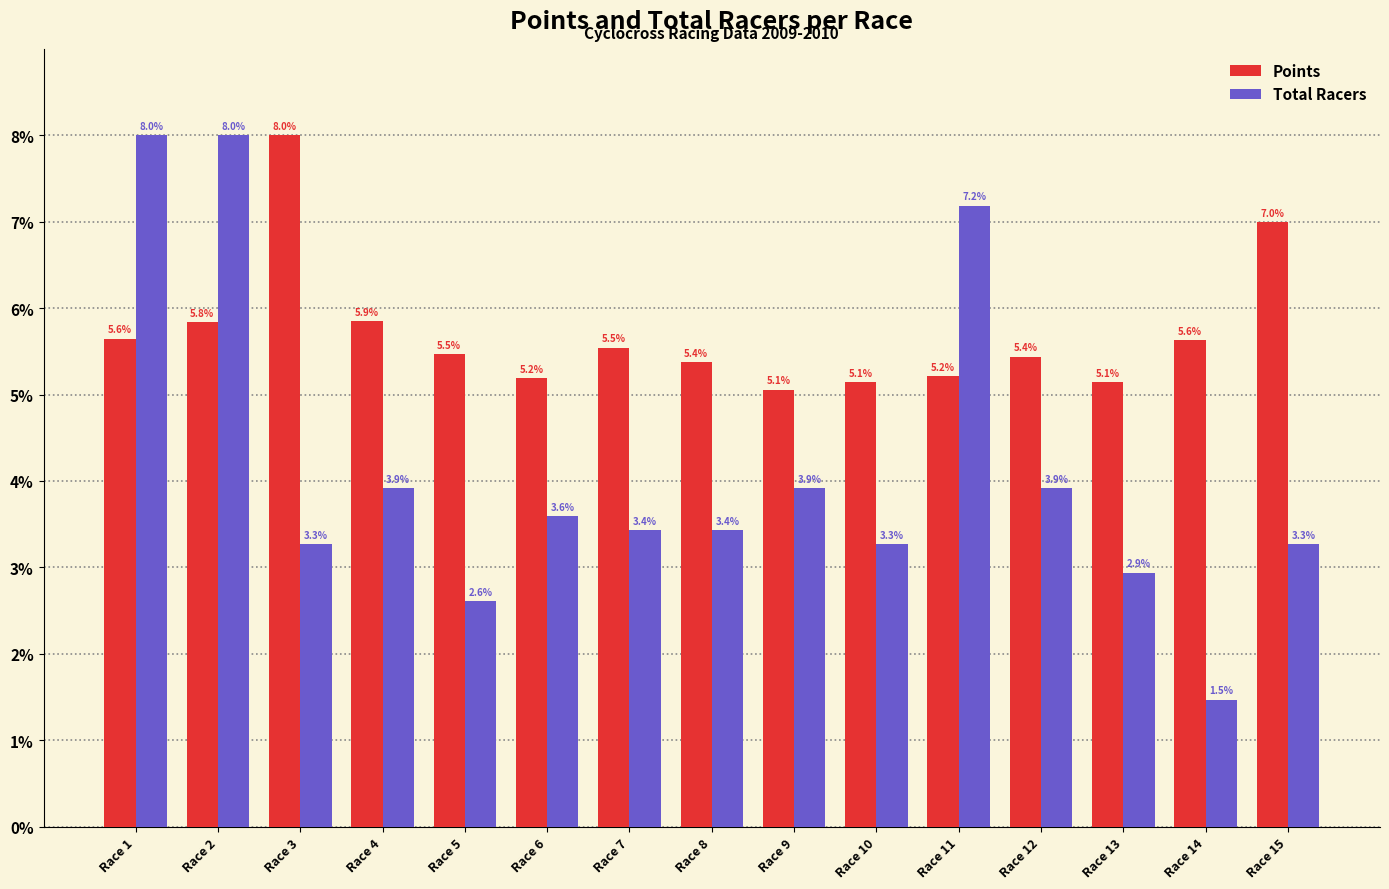

What is the sum of the Total Racers values at Race 14 and Race 3?

4.7